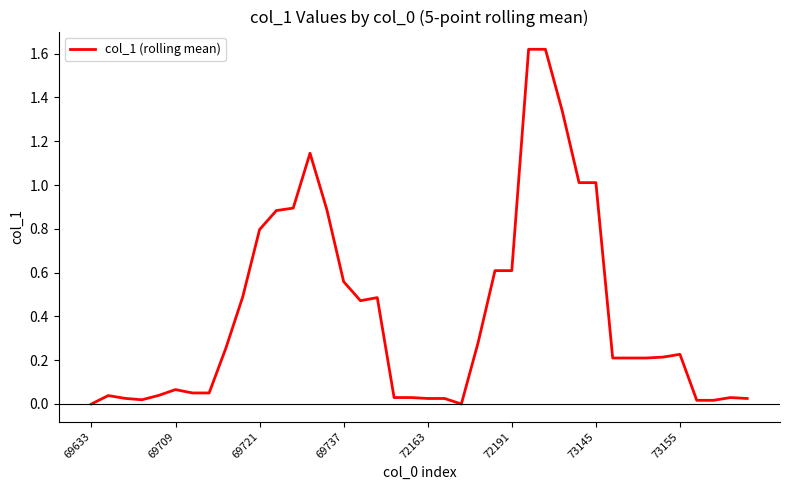

Does the chart display data point markers on the line(s)?

No